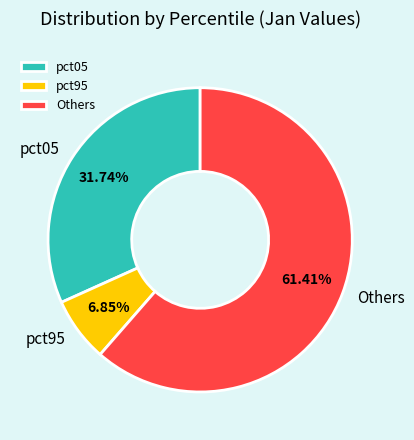

Which category has the biggest portion of the pie?

Others